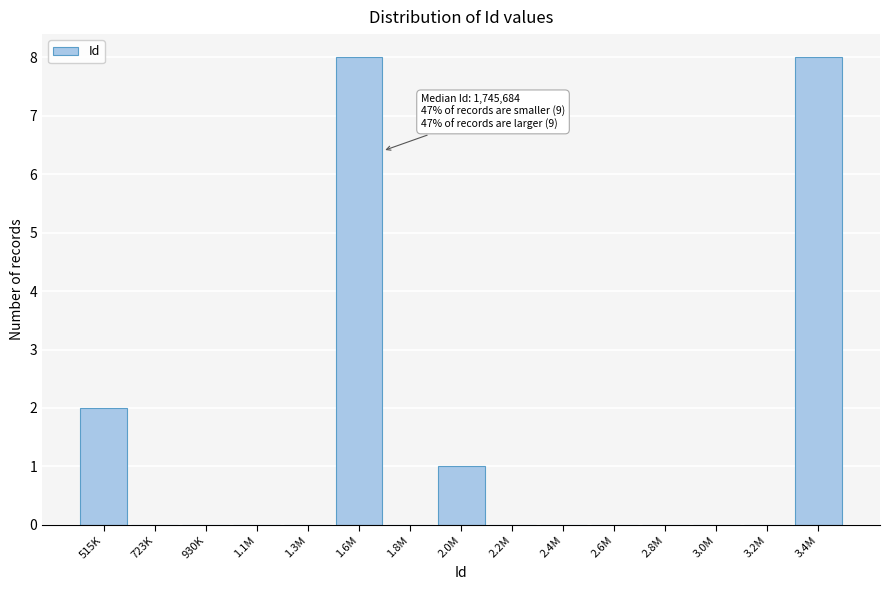

Reading left to right, extract all data points from this chart.

515K=2	723K=0	930K=0	1.1M=0	1.3M=0	1.6M=8	1.8M=0	2.0M=1	2.2M=0	2.4M=0	2.6M=0	2.8M=0	3.0M=0	3.2M=0	3.4M=8